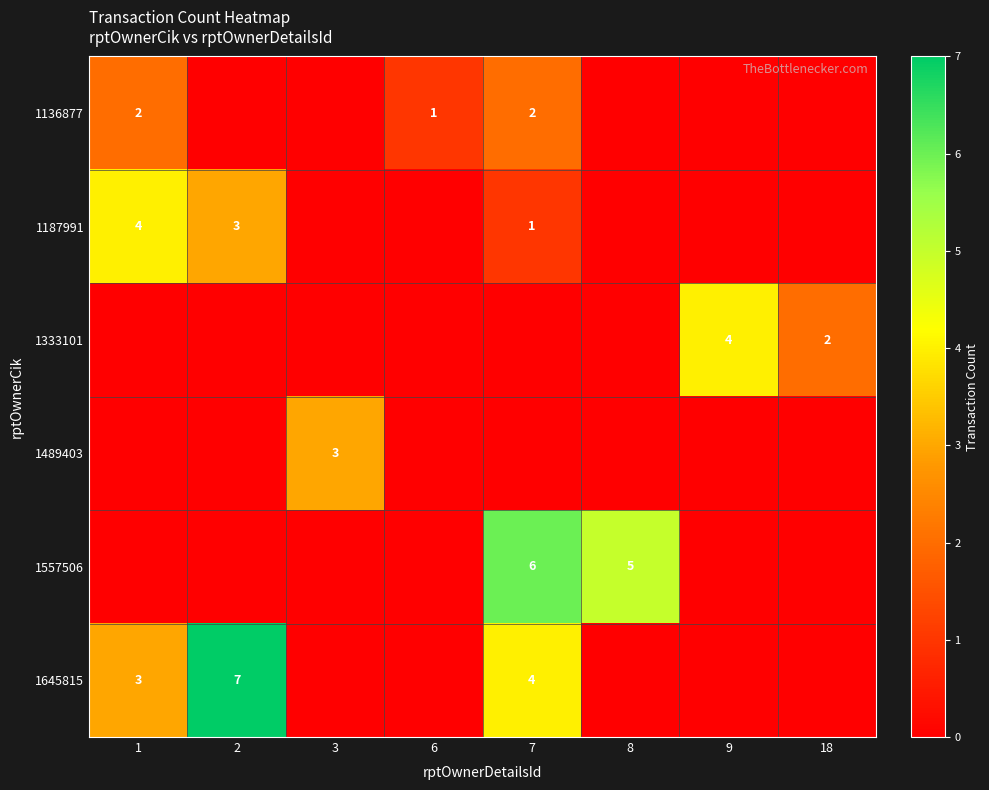

True or false: 1645815 has a value of 2 at 2.

False